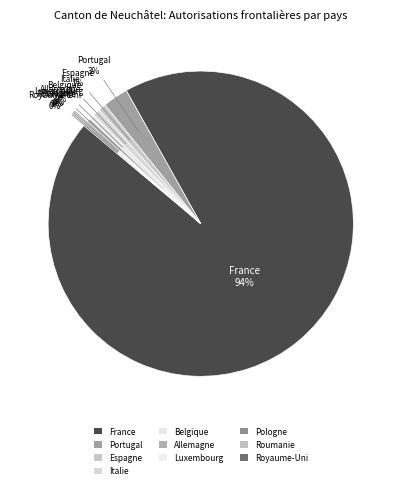

Is there a majority slice in this chart?

Yes